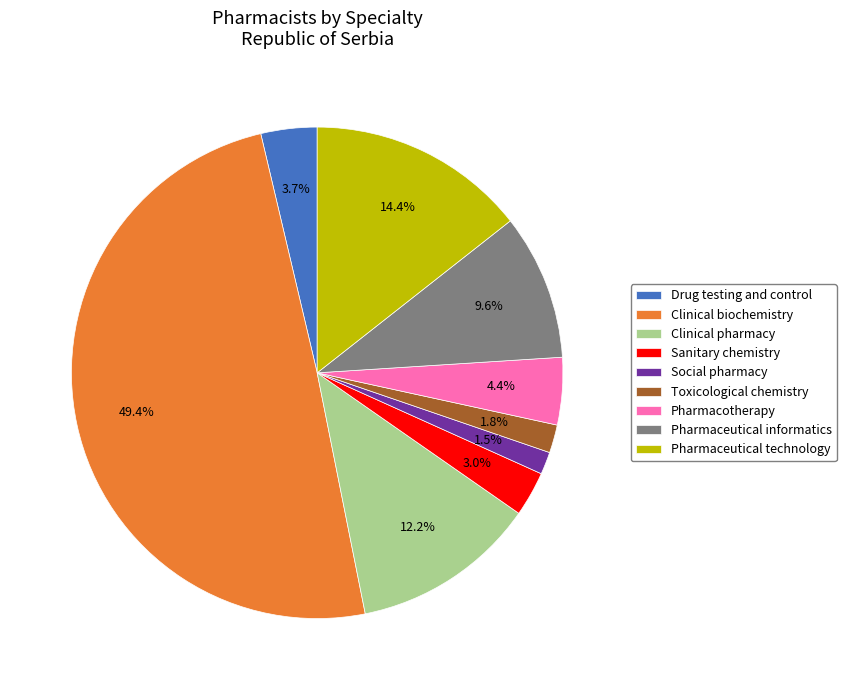

Do Drug testing and control and Pharmacotherapy together represent more than half of the pie?

No